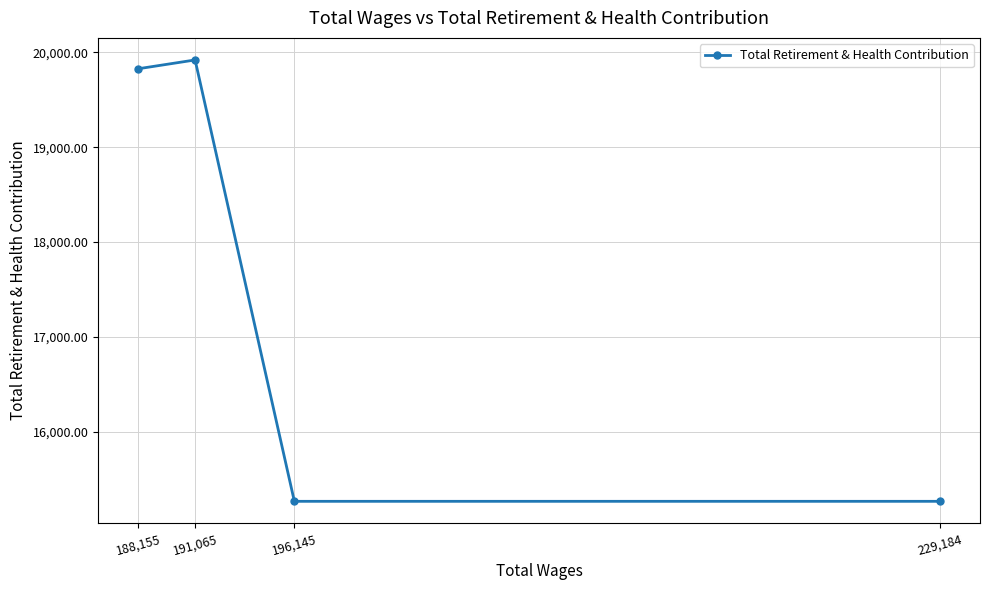

The value at 196,145 is 15264.7. True or false?

True